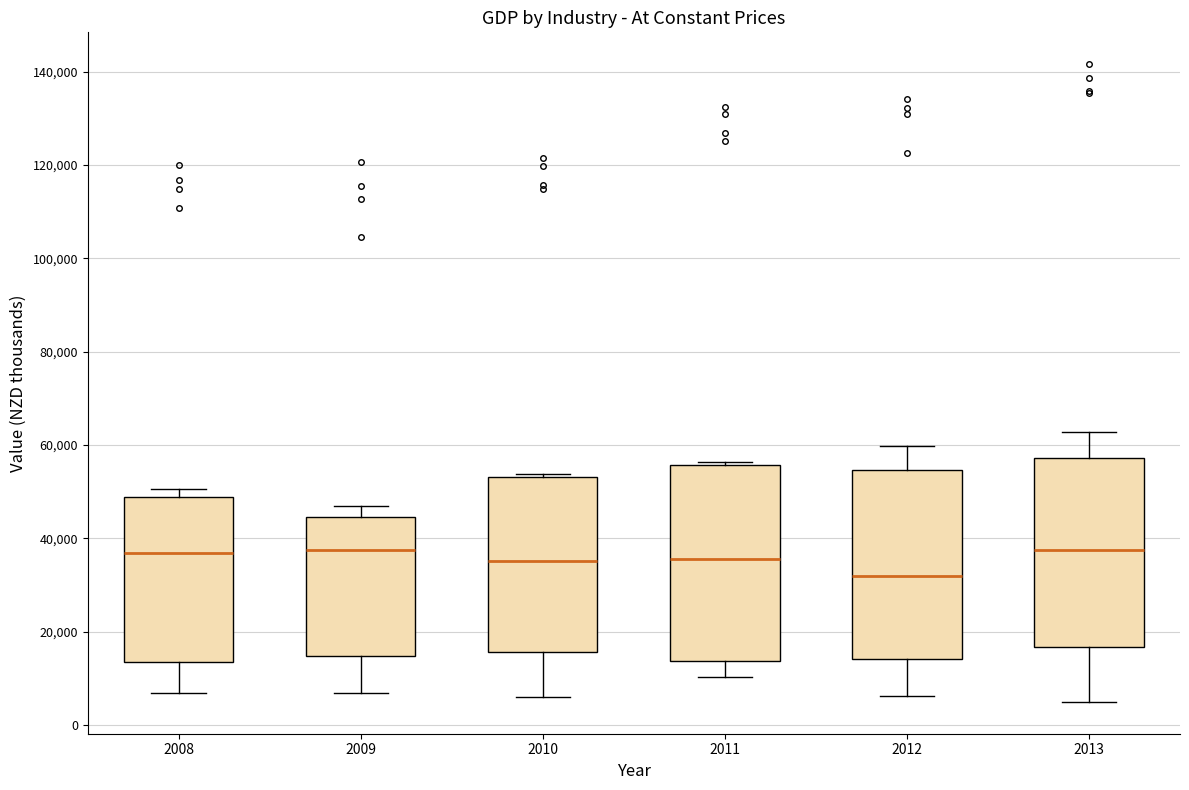

Reading left to right, read every box against the y-axis: the position of its median line, the range the box covers, and the ends of its whiskers. The values are not printed on the chart, so give them approximately, as read against the axis.

2008: median 36000, box 14000 to 48000, whiskers 6000 to 50000
2009: median 38000, box 14000 to 44000, whiskers 6000 to 46000
2010: median 36000, box 16000 to 54000, whiskers 6000 to 54000
2011: median 36000, box 14000 to 56000, whiskers 10000 to 56000 (just above the box's upper edge)
2012: median 32000, box 14000 to 54000, whiskers 6000 to 60000
2013: median 38000, box 16000 to 58000, whiskers 4000 to 62000